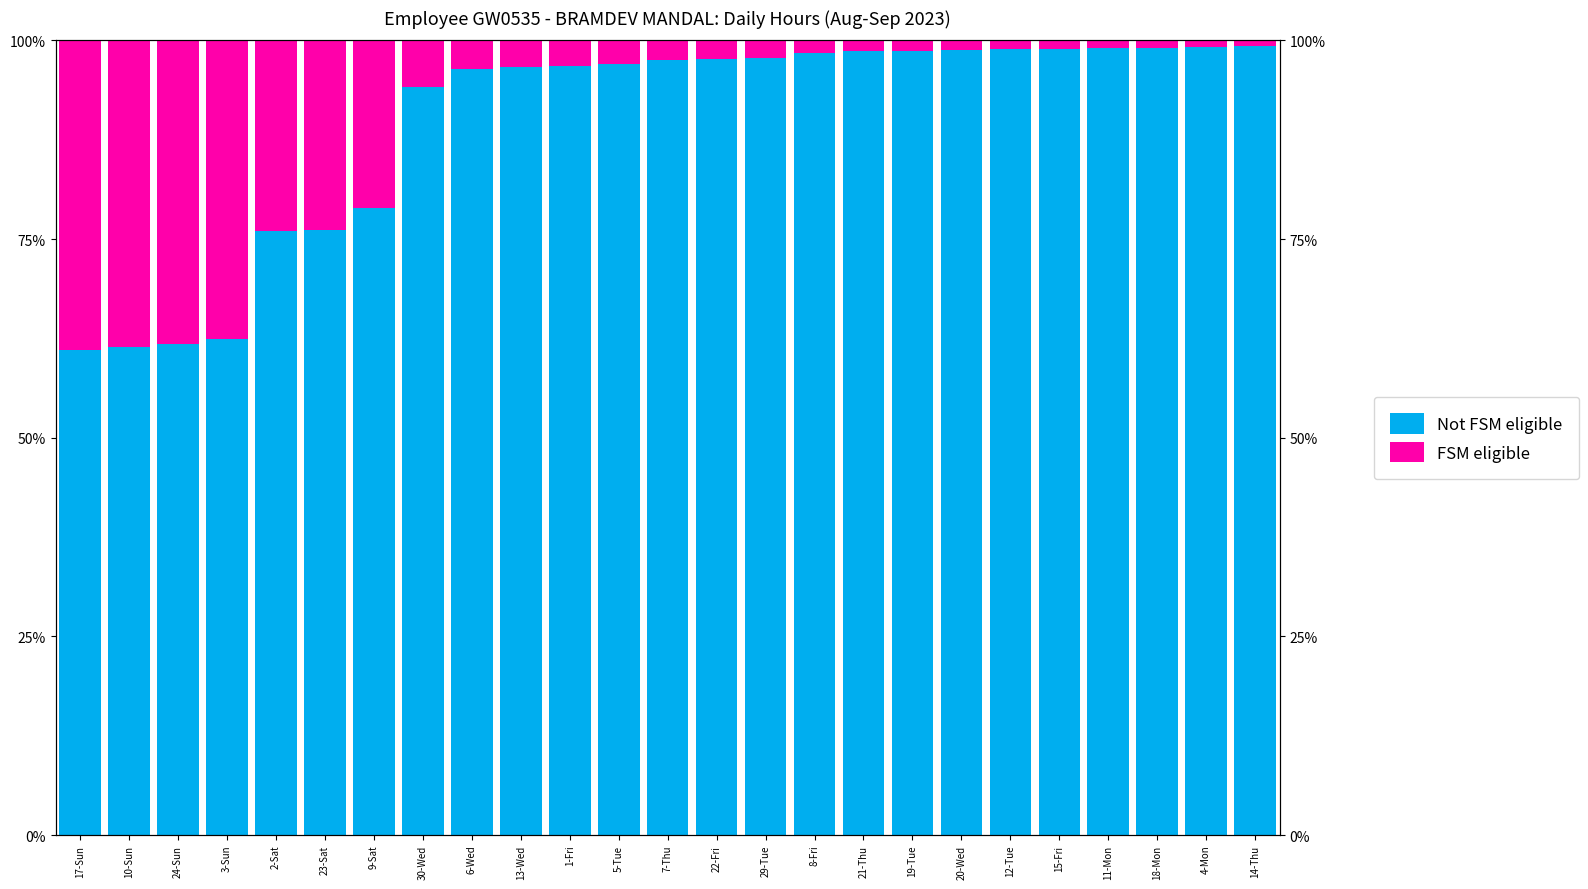

Reading right to left, extract all data points from this chart.

Not FSM eligible: 99.3	99.1	99.1	99.0	98.9	98.9	98.8	98.7	98.6	98.5	97.7	97.7	97.5	97.0	96.7	96.6	96.4	94.1	78.9	76.1	76.1	62.5	61.7	61.5	61.0
FSM eligible: 0.7	0.9	0.9	1.0	1.1	1.1	1.2	1.3	1.4	1.5	2.3	2.3	2.5	3.0	3.3	3.4	3.6	5.9	21.1	23.9	23.9	37.5	38.3	38.5	39.0